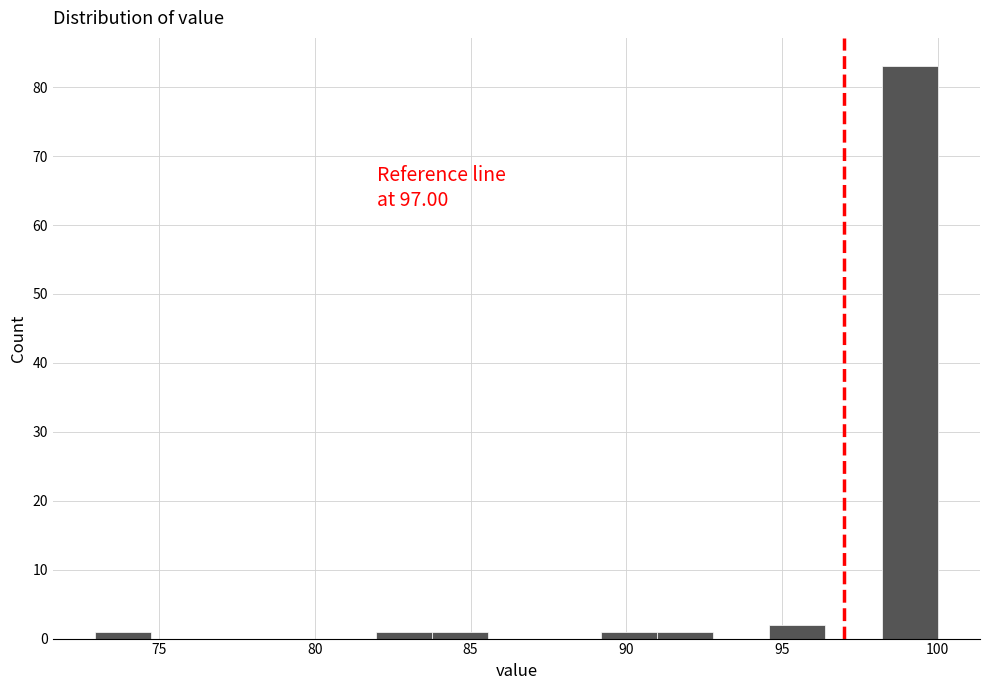

Around what value on the x-axis is the tallest bar? Give the approximate position of its centre, as read against the axis.

99.0